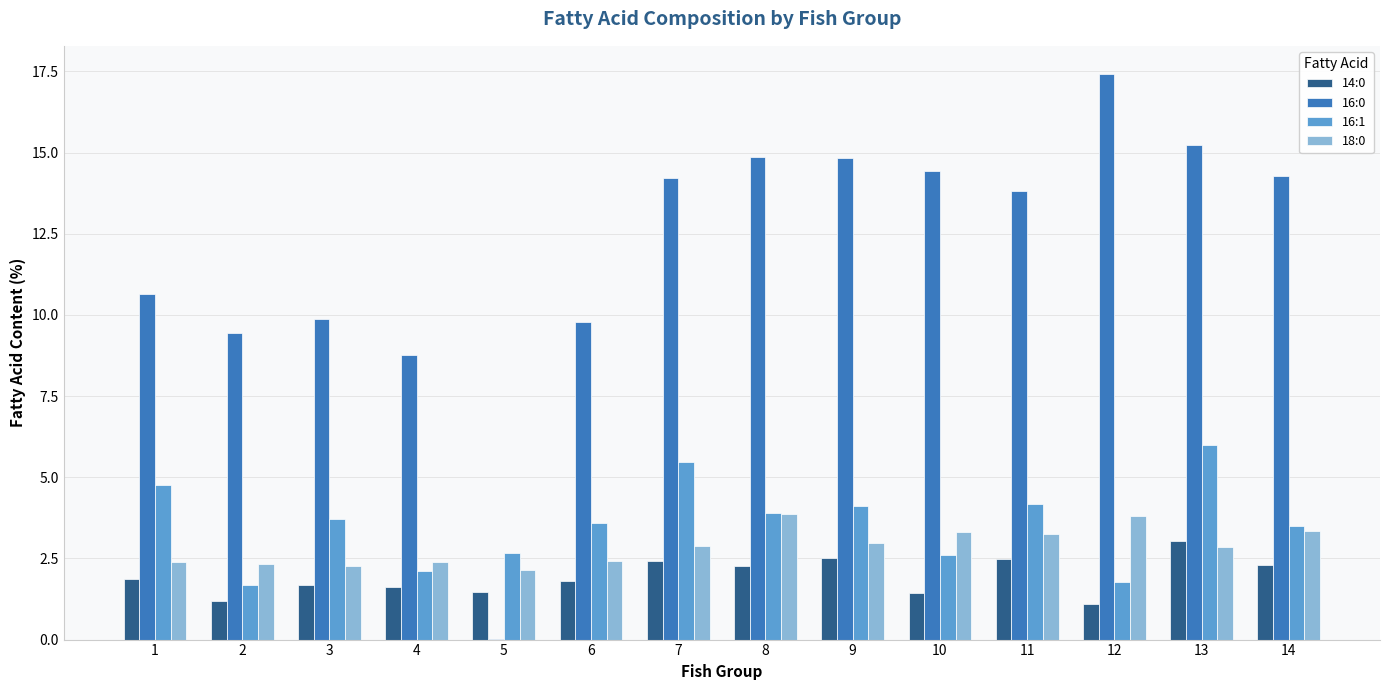

What is the sum of the 16:1 values at 12 and 4?

3.9